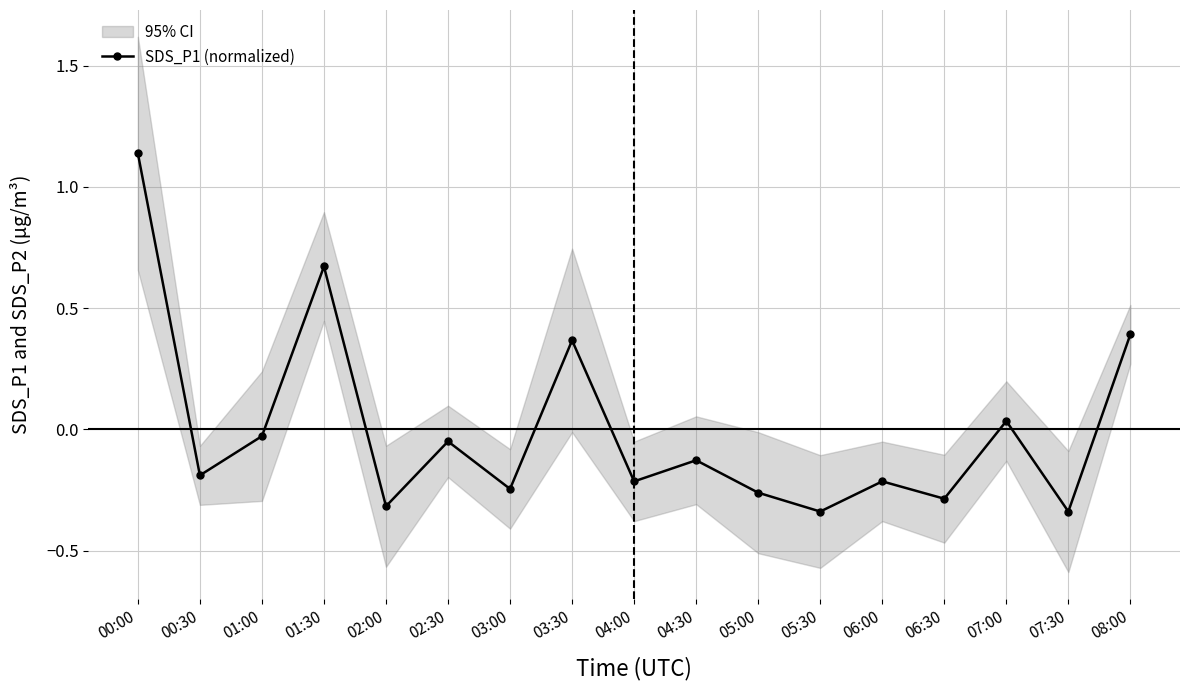

Where does the data first go above 0?

00:00